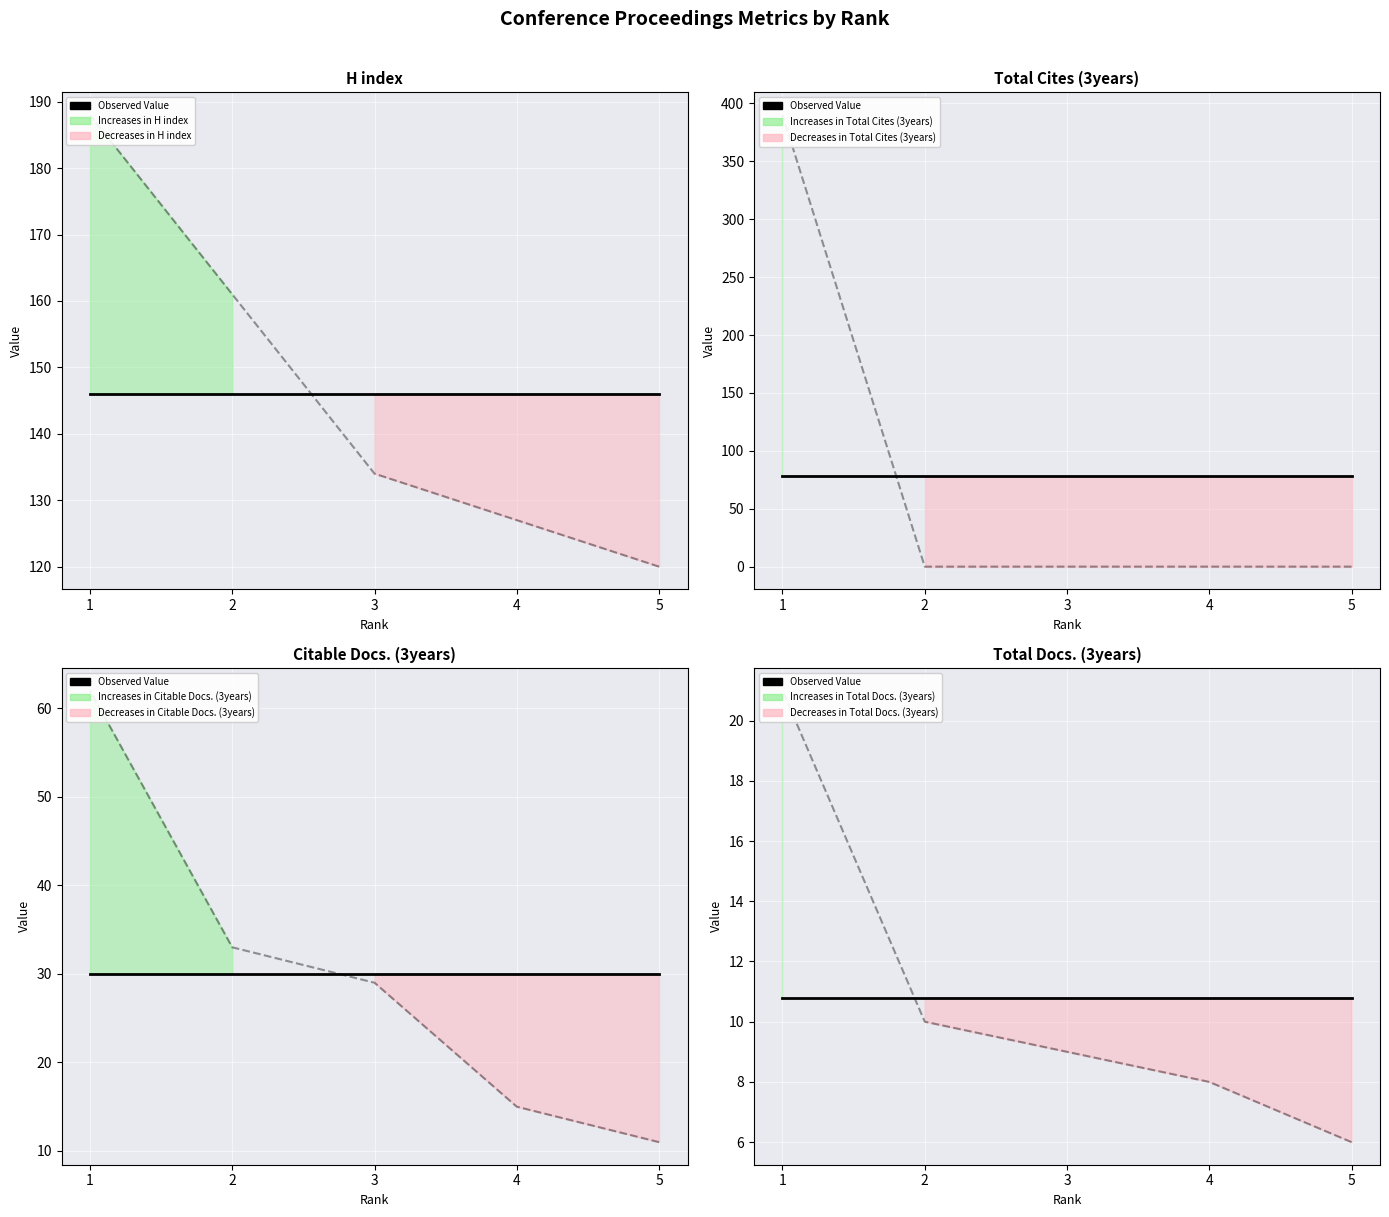

The H index actual series shows 127.0 at 4. True or false?

True